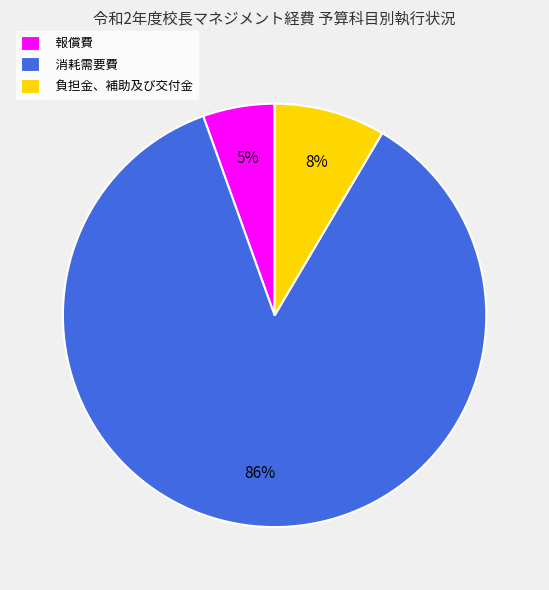

To the nearest percent, what is the average slice percentage?

33%